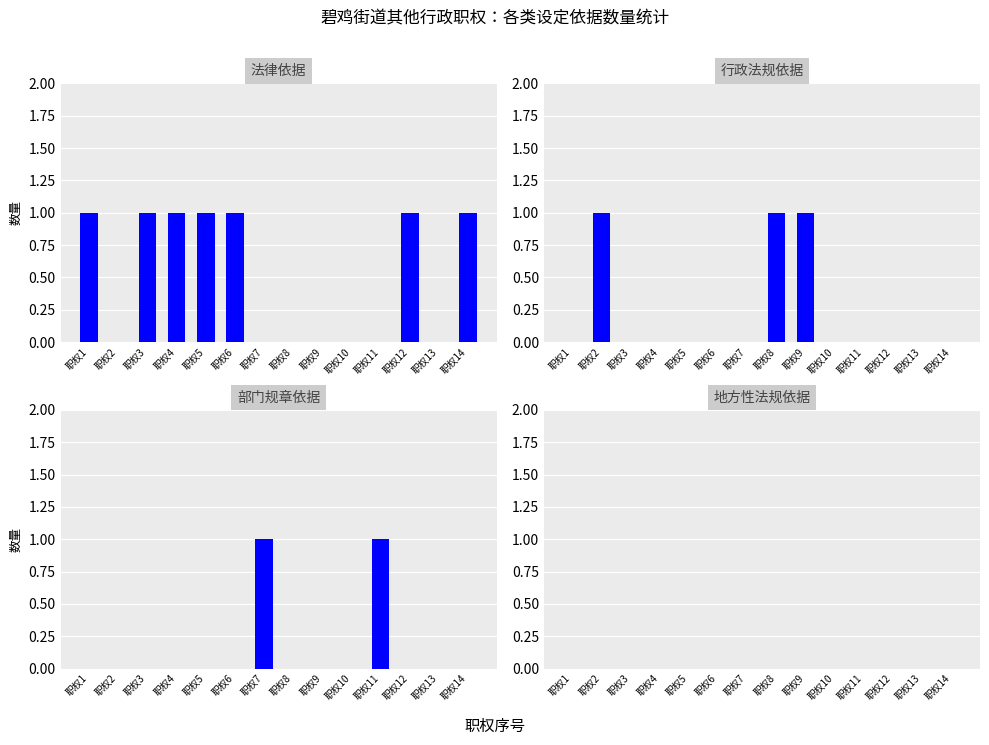

Rank the series at 职权10 from highest to lowest value.

法律, 行政法规, 部门规章, 地方性法规